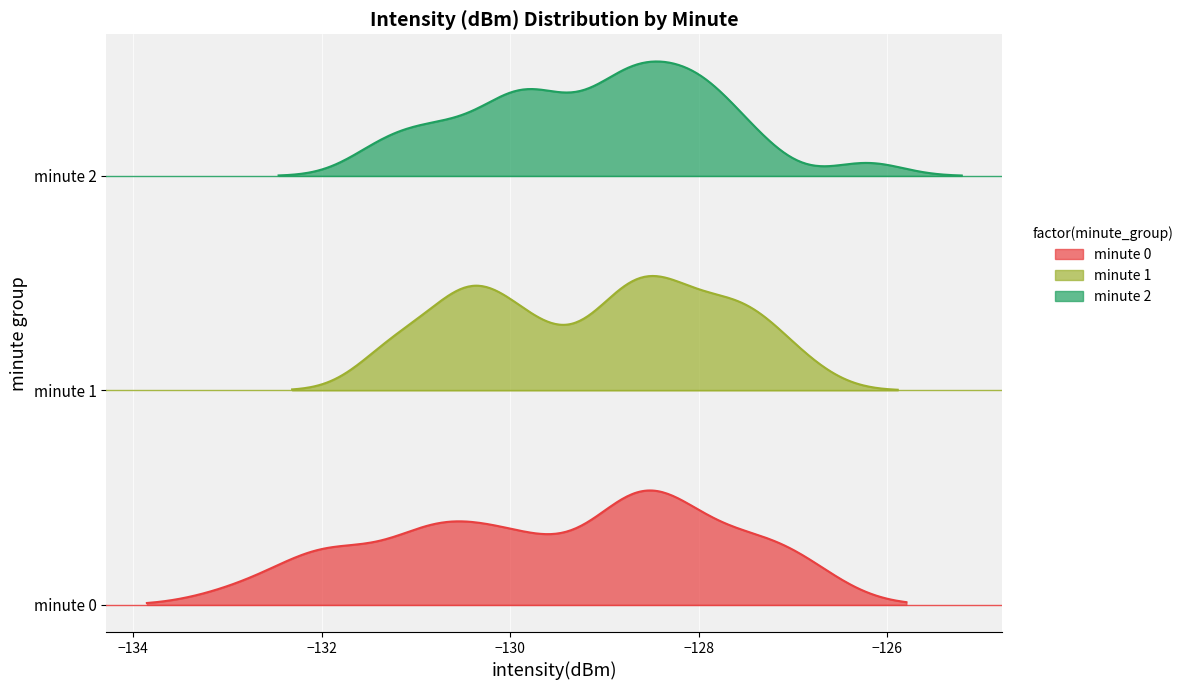

How many series are shown in this chart?

3